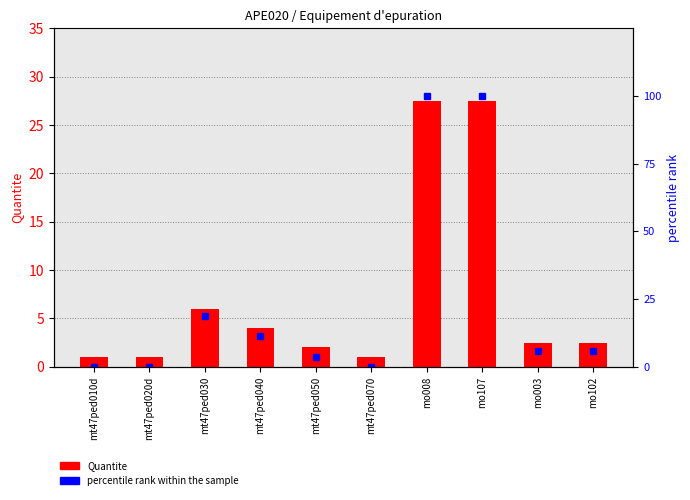

What is the difference between the maximum and minimum values in the percentile rank within the sample series?

100.0